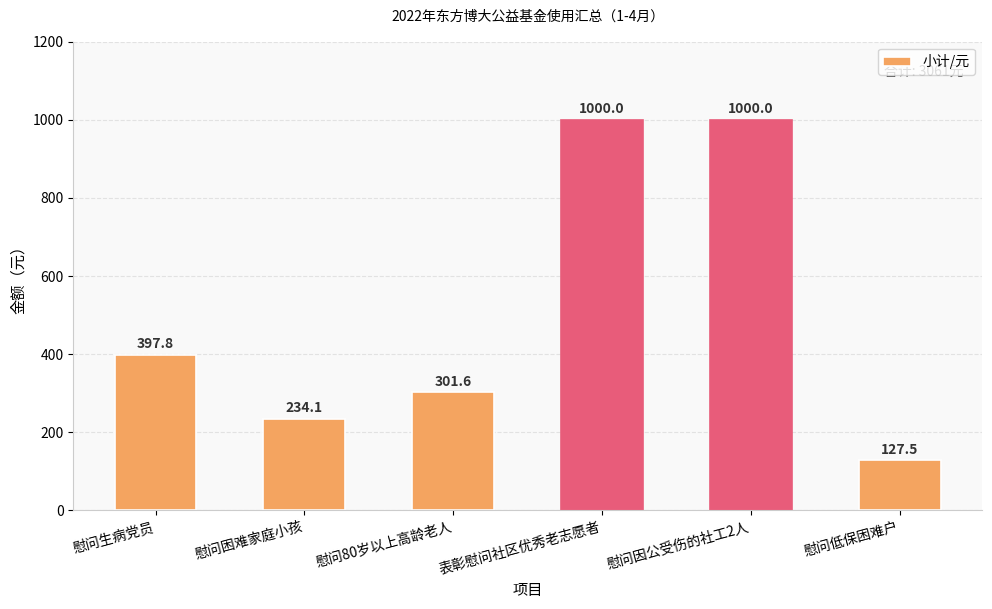

What is the label of the 5th bar from the right?

慰问困难家庭小孩